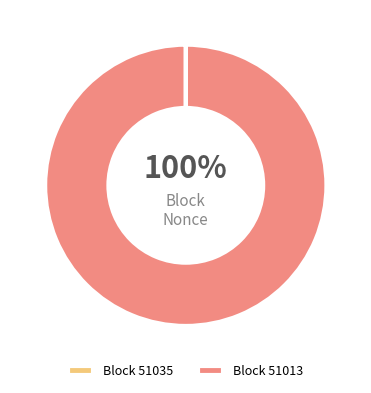

What is the change in value from 51035 to 51013?

+14907